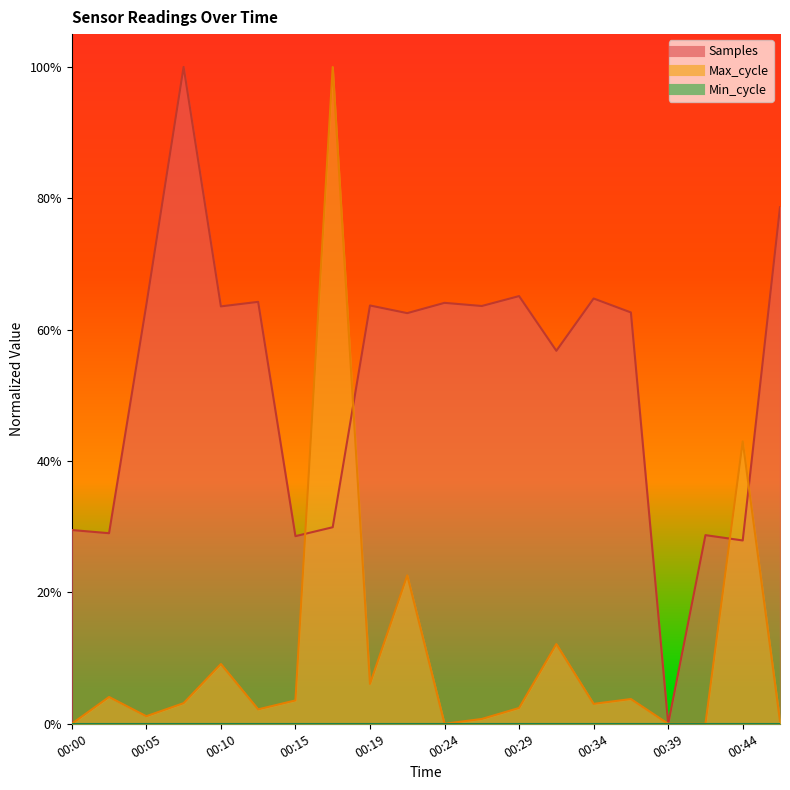

Reading left to right, transcribe all the data shown in this chart.

Samples: 00:00=0.3	00:02=0.3	00:05=0.6	00:07=1.0	00:10=0.6	00:12=0.6	00:15=0.3	00:17=0.3	00:19=0.6	00:22=0.6	00:24=0.6	00:27=0.6	00:29=0.7	00:31=0.6	00:34=0.6	00:36=0.6	00:39=0.0	00:41=0.3	00:44=0.3	00:46=0.8
Max_cycle: 00:00=0.0	00:02=0.0	00:05=0.0	00:07=0.0	00:10=0.1	00:12=0.0	00:15=0.0	00:17=1.0	00:19=0.1	00:22=0.2	00:24=0.0	00:27=0.0	00:29=0.0	00:31=0.1	00:34=0.0	00:36=0.0	00:39=0.0	00:41=0.0	00:44=0.4	00:46=0.0